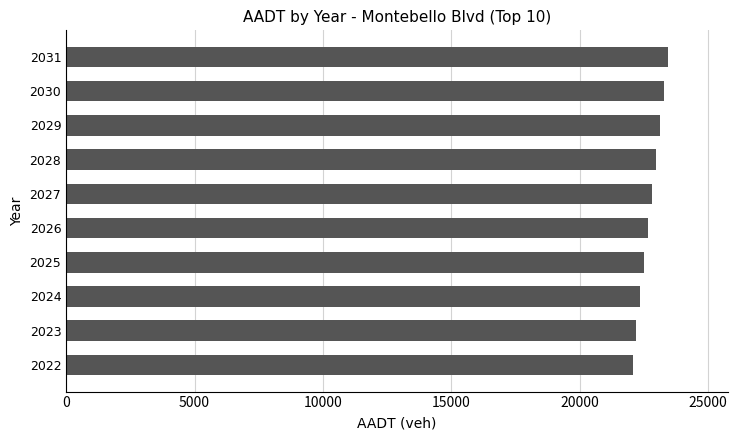

The chart shows a value of 22960.1 at 2028. True or false?

True